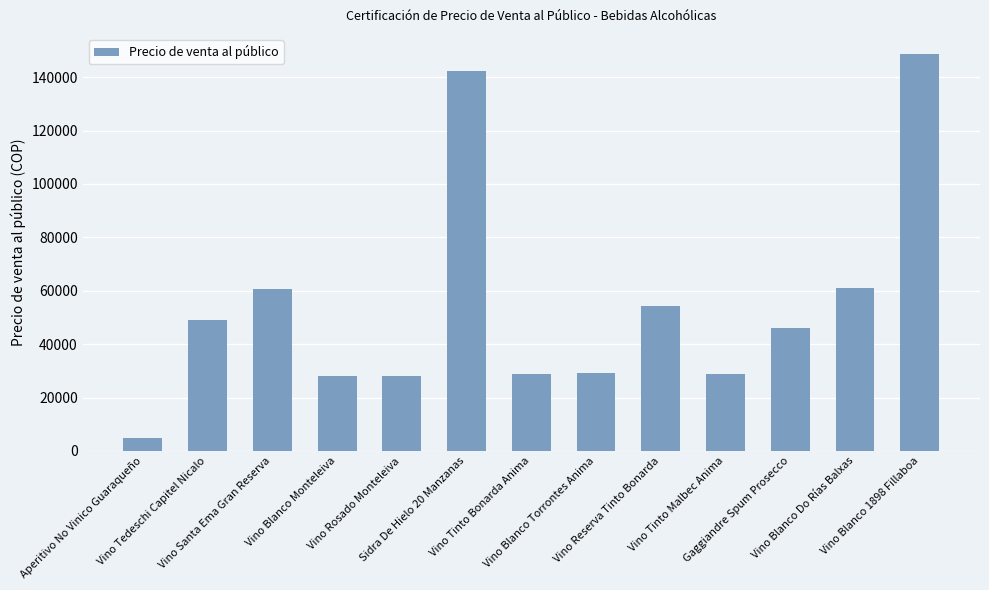

At which category does the chart reach its minimum across all series?

Aperitivo No Vinico Guaraqueño